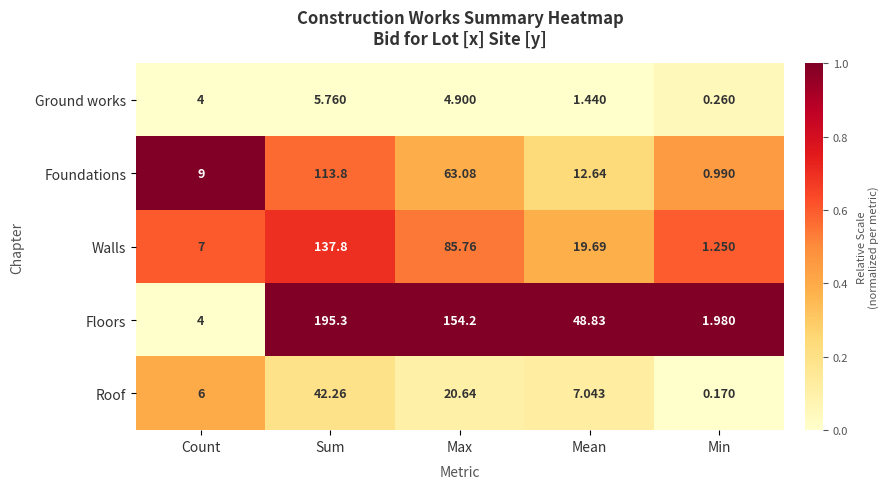

At which category is the sum across all series the highest?

Sum